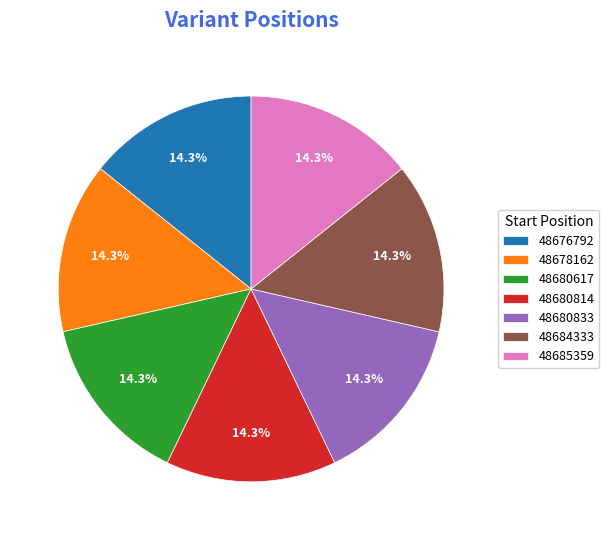

What is the ratio of the value at 48676792 to the value at 48685359?

1.0